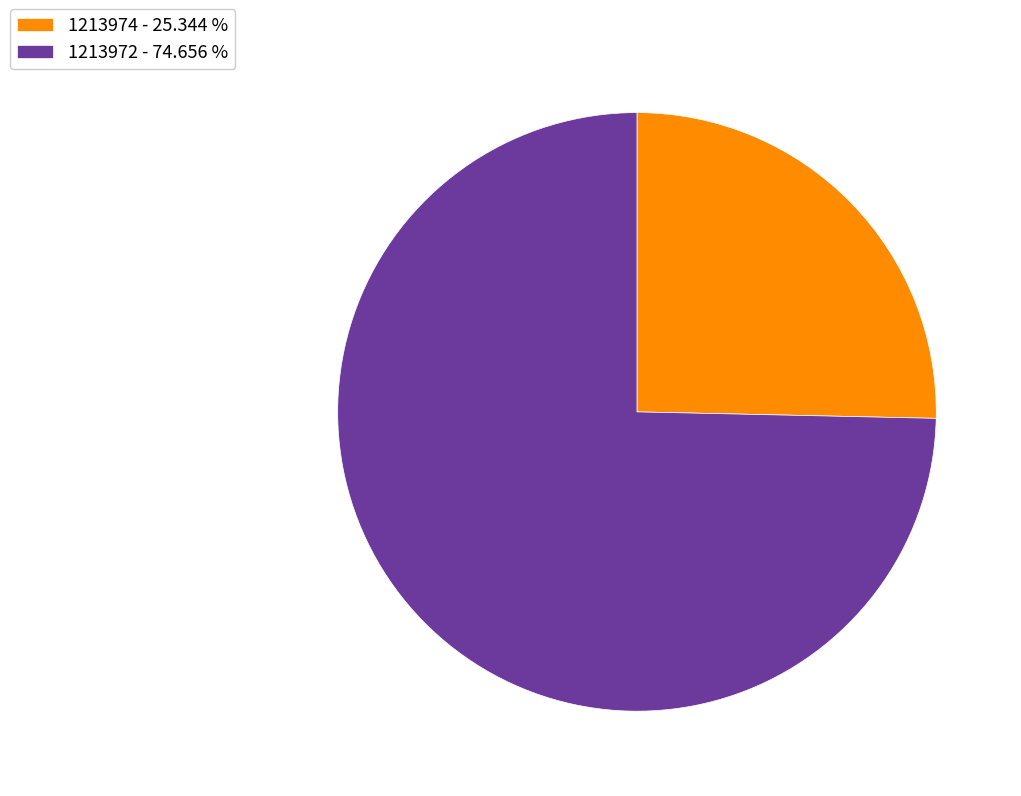

How many slices are in this pie chart?

2